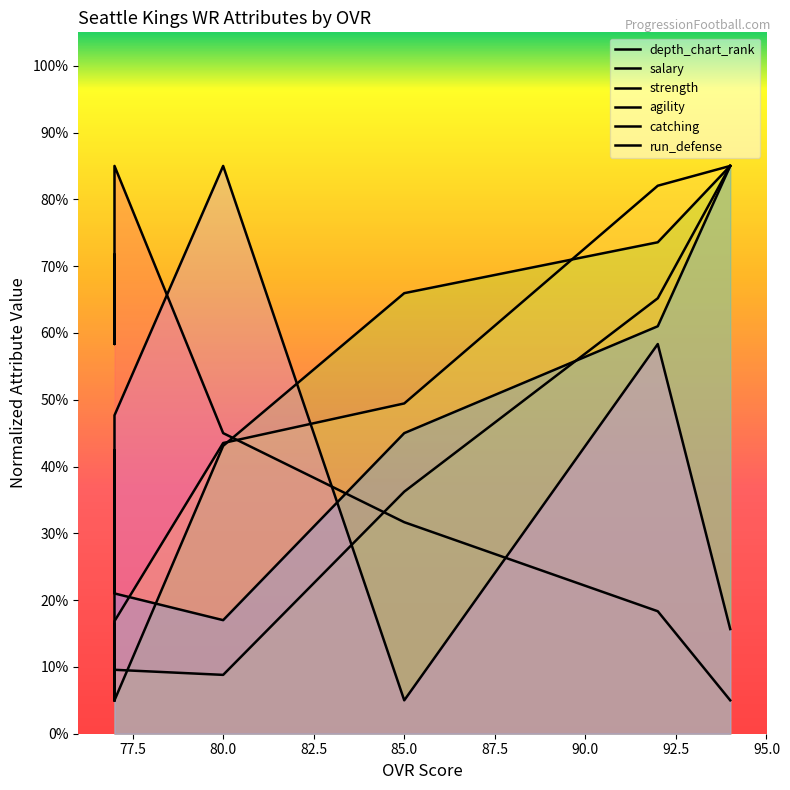

Is the value of catching at 82.5 greater than the value of depth_chart_rank at 80.0?

No